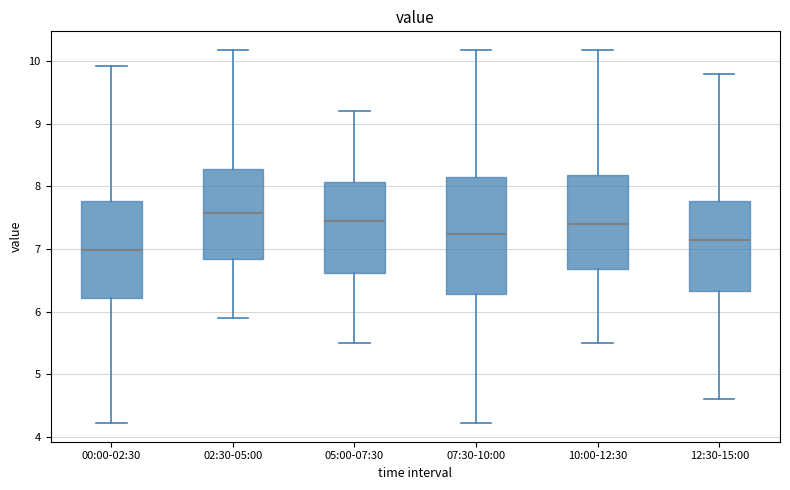

Comparing the boxes themselves (not the whiskers), which one is the tallest?

07:30-10:00